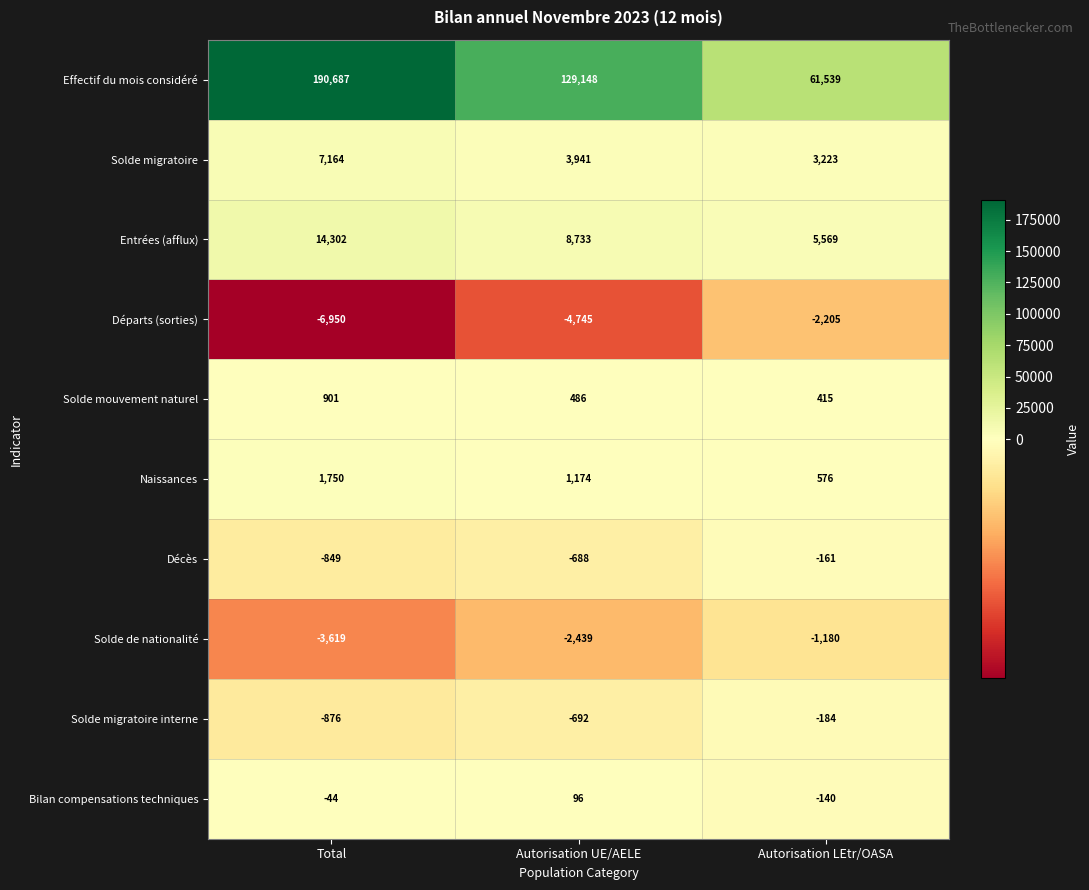

Rank the series at Autorisation UE/AELE from highest to lowest value.

Effectif du mois considéré, Entrées (afflux), Solde migratoire, Naissances, Solde mouvement naturel, Bilan compensations techniques, Décès, Solde migratoire interne, Solde de nationalité, Départs (sorties)